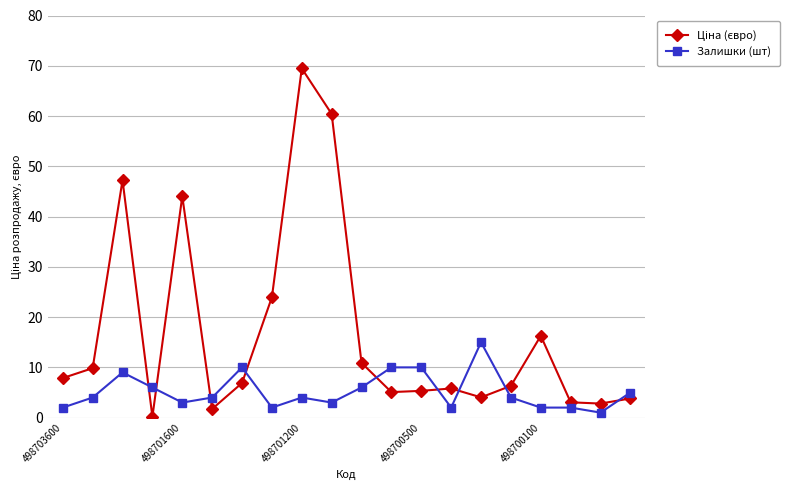

What is the maximum value for Залишки (шт)?

15.0